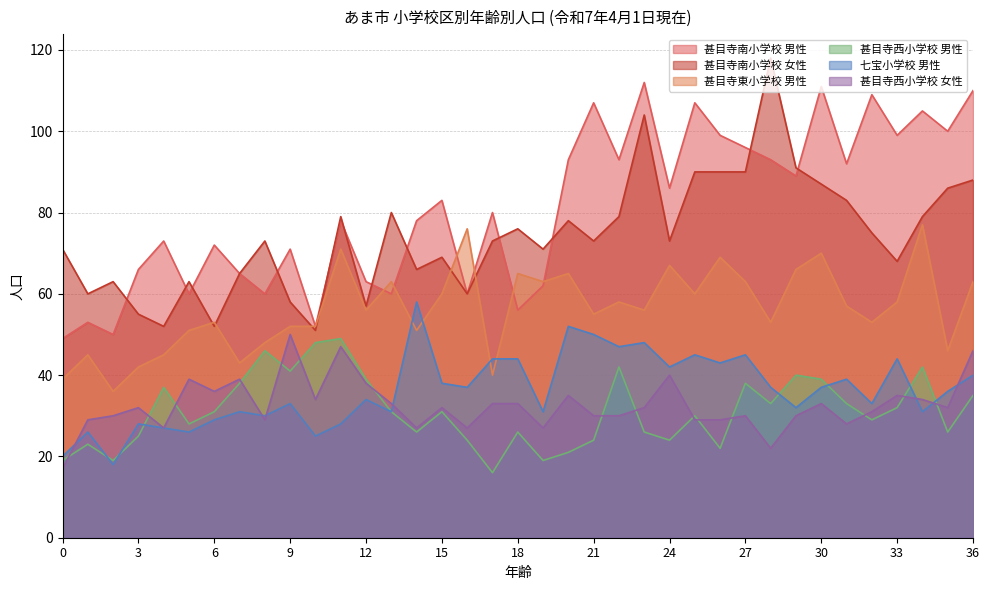

The 七宝小学校 男性 series shows 18 at 15. True or false?

False